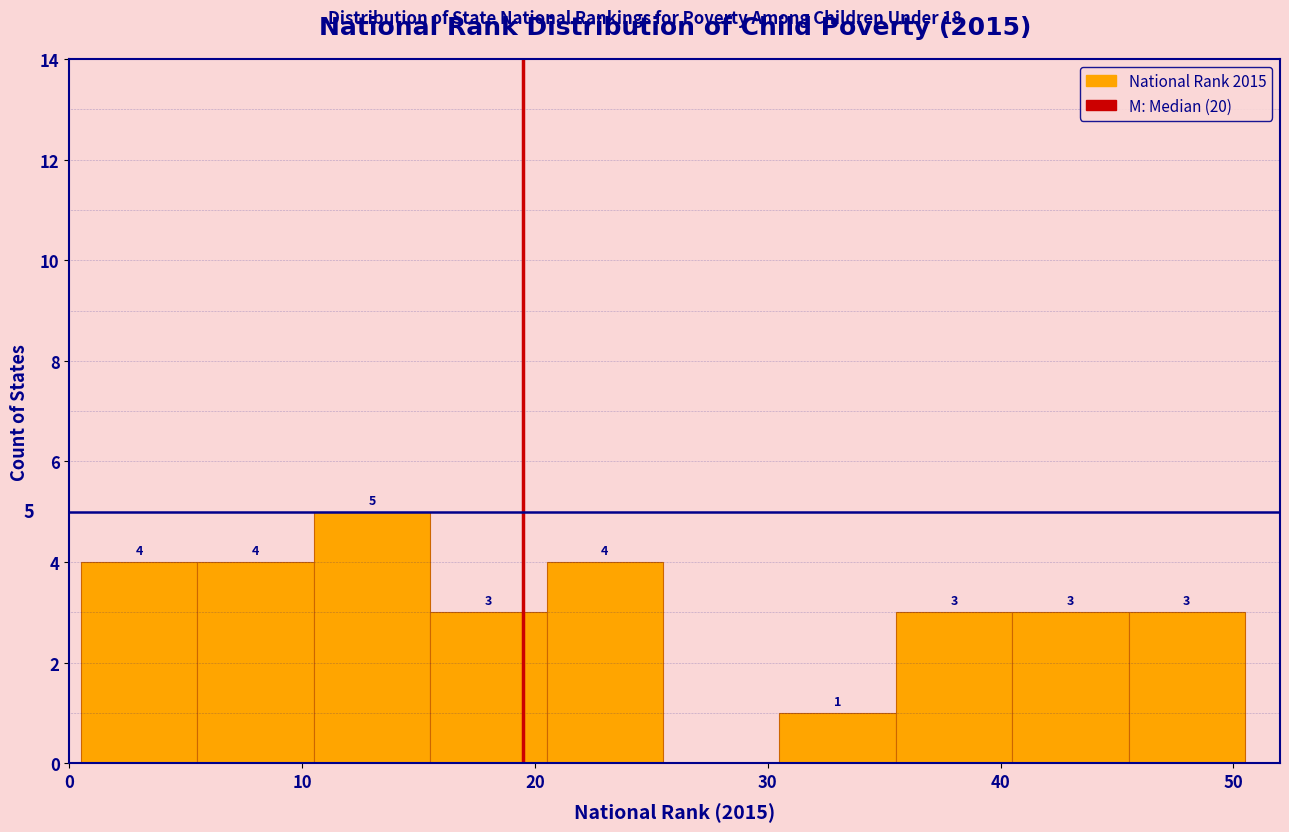

Which range on the x-axis has the tallest bar?

10.5 to 15.5